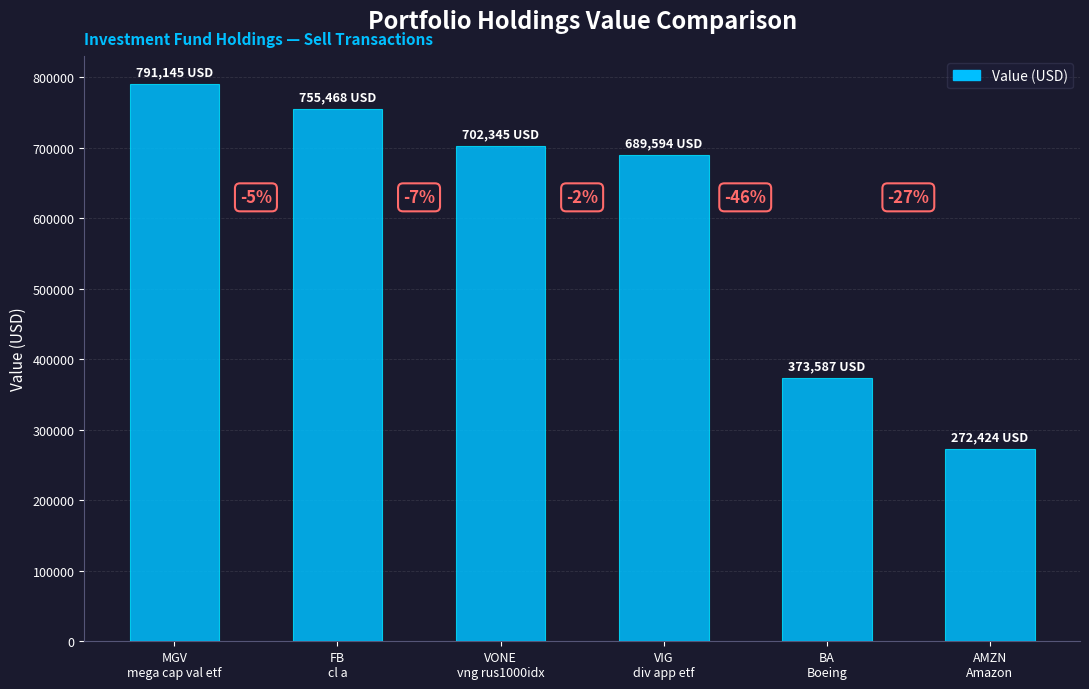

What is the label of the 1st bar from the left?

MGV
mega cap val etf